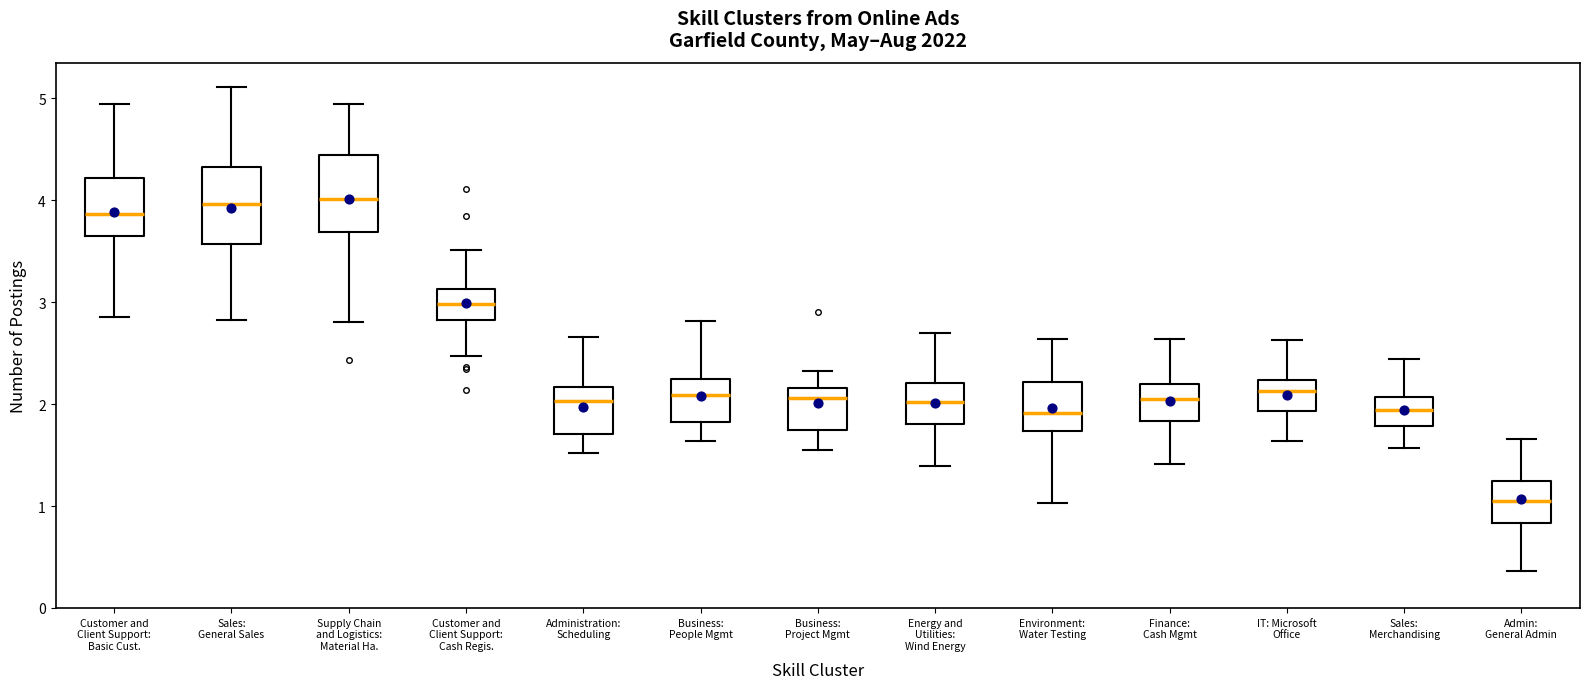

Where does the lower whisker of the box for Customer and Client Support: Basic Cust. end on the y-axis? The values are not printed on the chart, so give them approximately, as read against the axis.

2.9